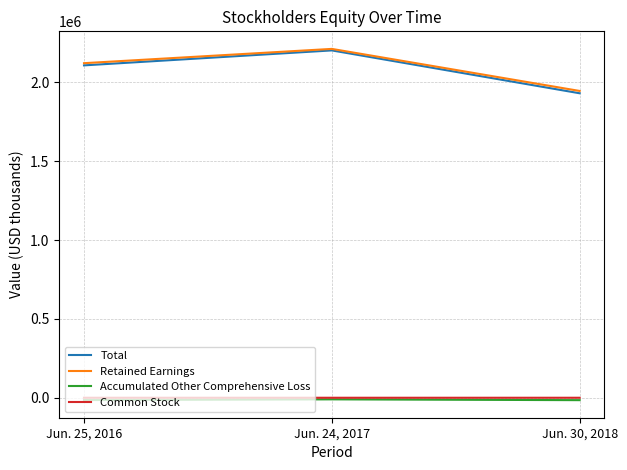

The value of Total at Jun. 25, 2016 is 2107814. True or false?

True